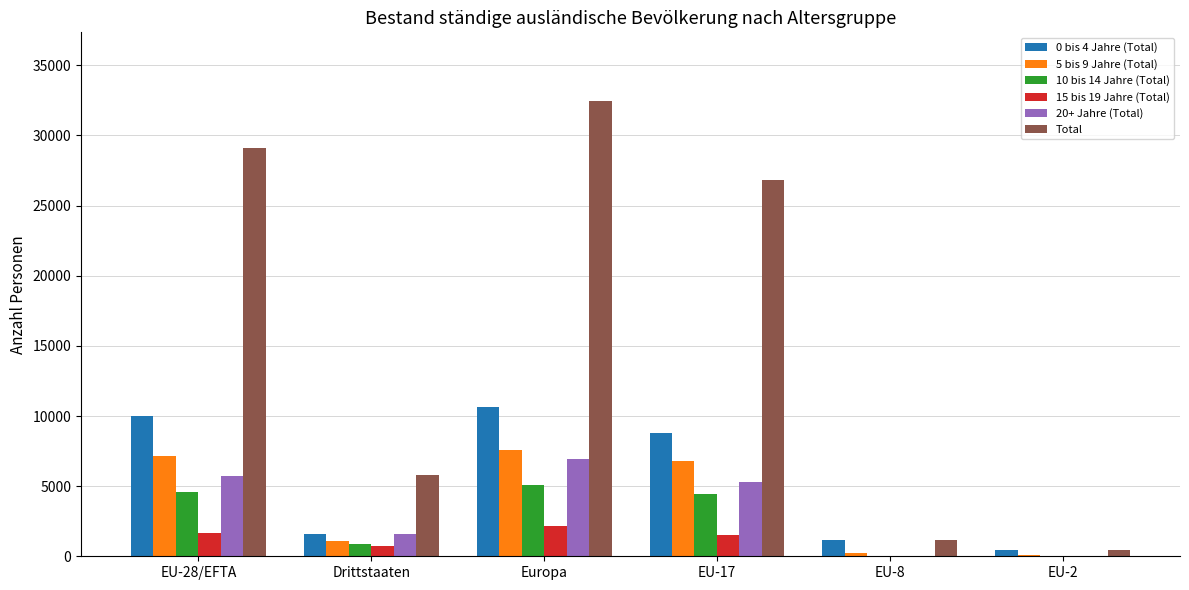

Which series changed the most between Europa and EU-8?

Total